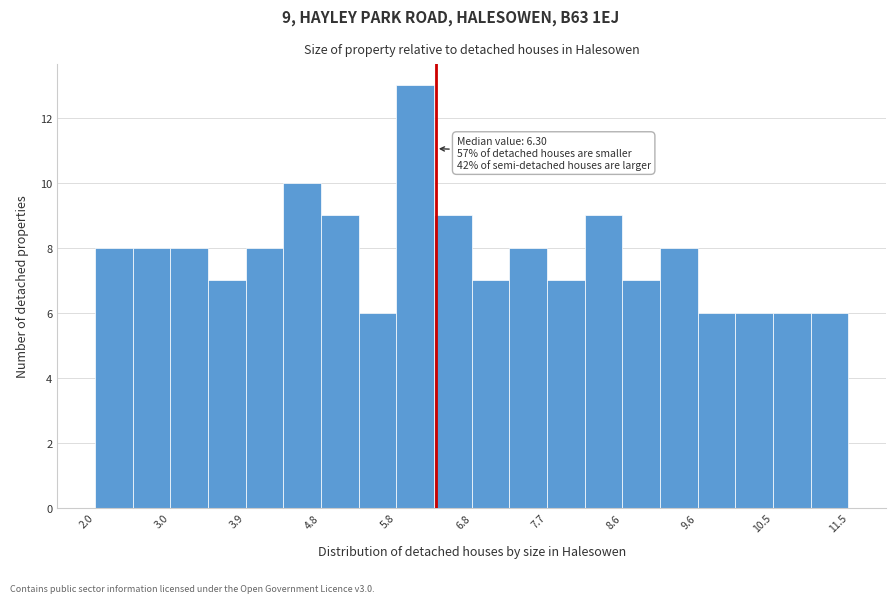

Which range on the x-axis has the tallest bar?

5.8 to 6.3